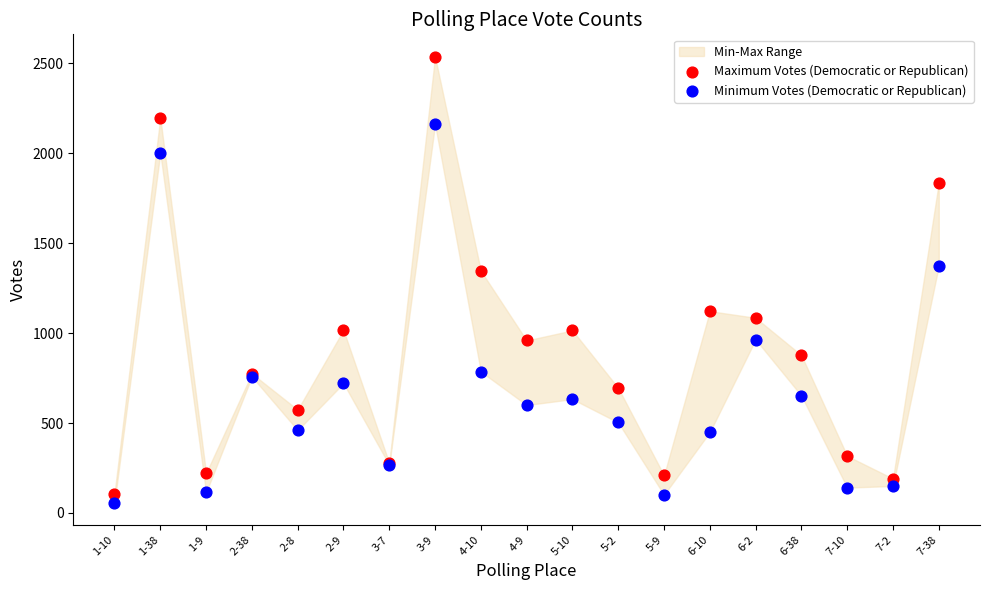

Across all series, what Y value is closest to 1297?

1346